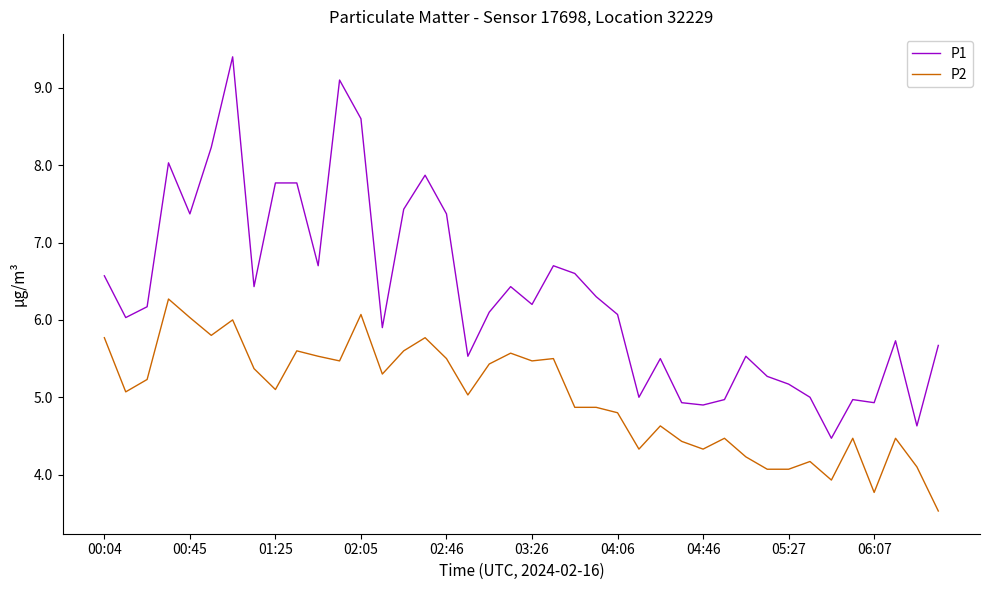

Which series has the widest spread of values?

P1